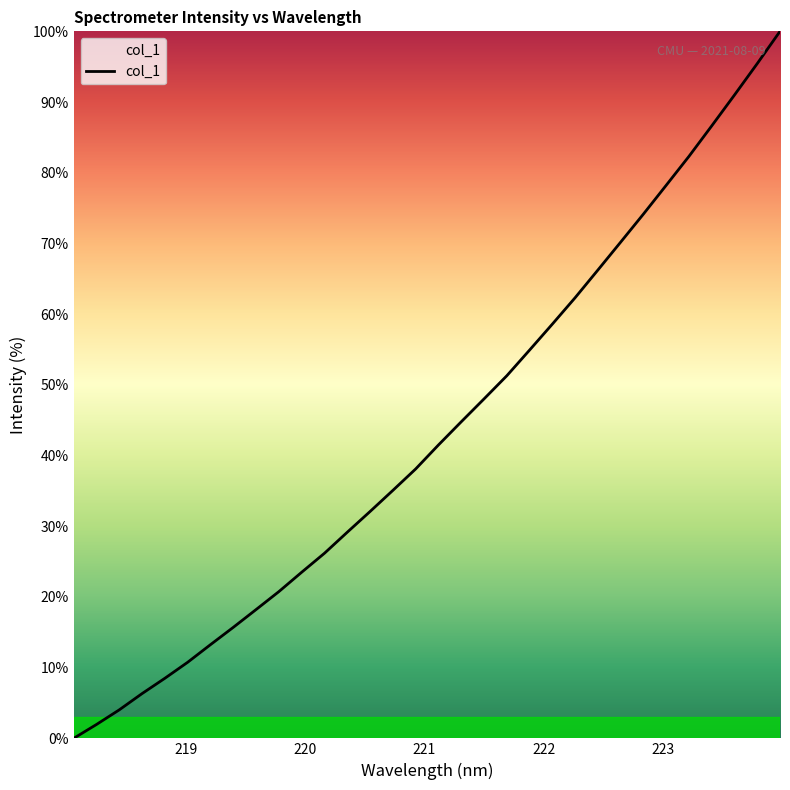

What is the difference between the maximum and minimum values?

100.0